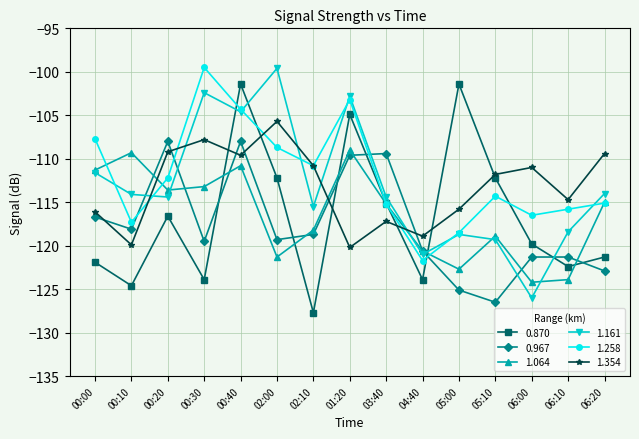

What is the average value of the 1.354 series?

-113.2